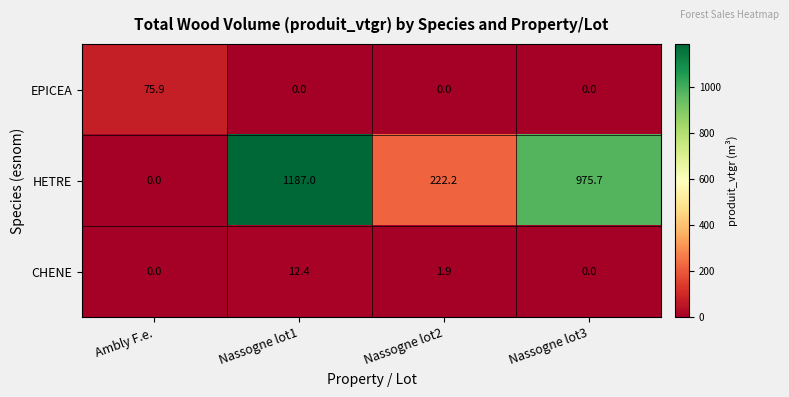

Reading left to right, extract all data points from this chart.

EPICEA: Ambly F.e.=75.9	Nassogne lot1=0.0	Nassogne lot2=0.0	Nassogne lot3=0.0
HETRE: Ambly F.e.=0.0	Nassogne lot1=1187.0	Nassogne lot2=222.2	Nassogne lot3=975.7
CHENE: Ambly F.e.=0.0	Nassogne lot1=12.4	Nassogne lot2=1.9	Nassogne lot3=0.0